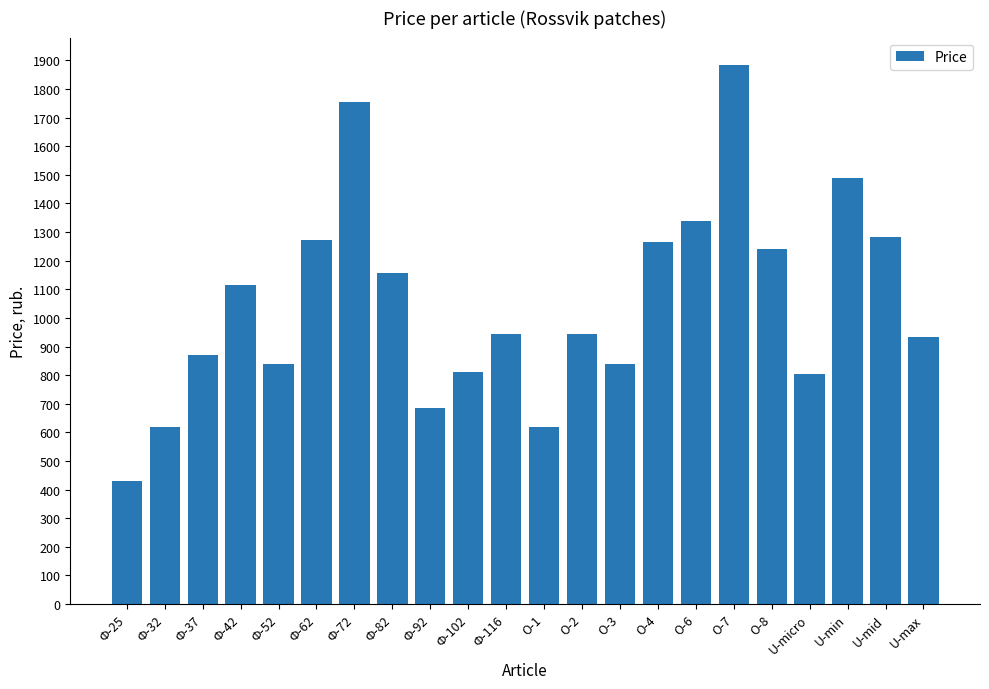

Which category has the highest value across all series?

О-7